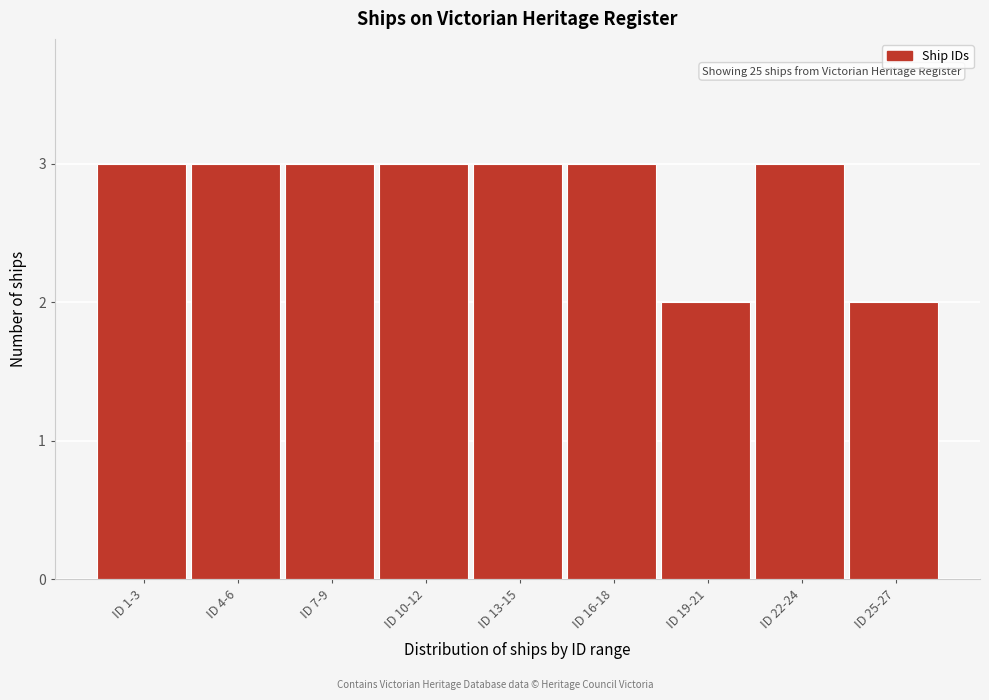

Reading left to right, list all the values displayed in this chart.

ID 1-3=3	ID 4-6=3	ID 7-9=3	ID 10-12=3	ID 13-15=3	ID 16-18=3	ID 19-21=2	ID 22-24=3	ID 25-27=2